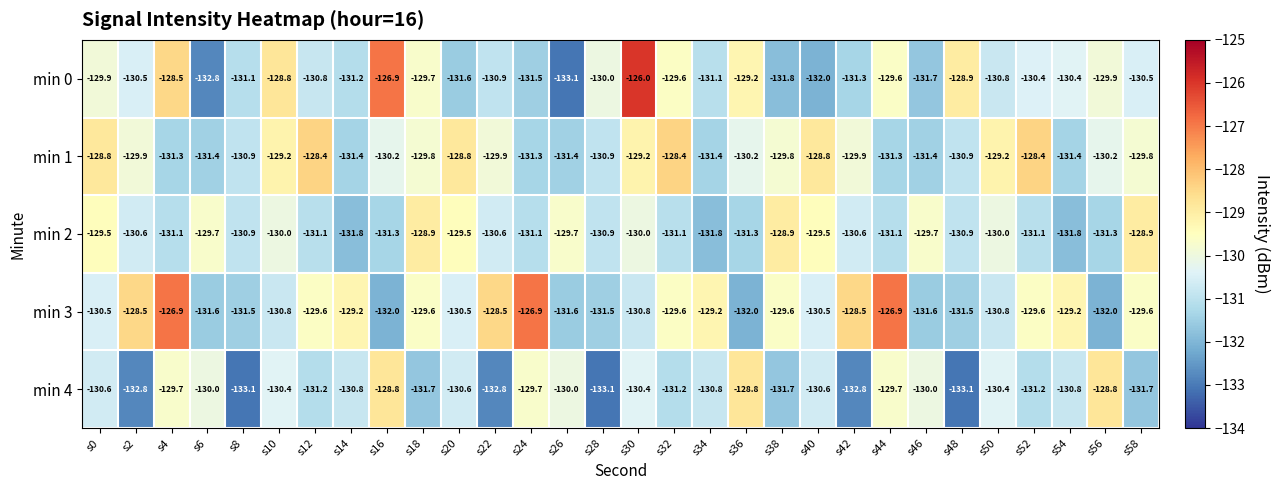

What is the average value of the min 4 series?

-130.9